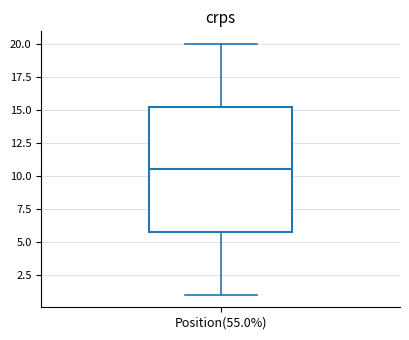

Read this box plot against the y-axis: the position of the median line, the range covered by the box, and the ends of both whiskers. The values are not printed on the chart, so give them approximately, as read against the axis.

median 10.5, box 6.0 to 15.5, whiskers 1.0 to 20.0